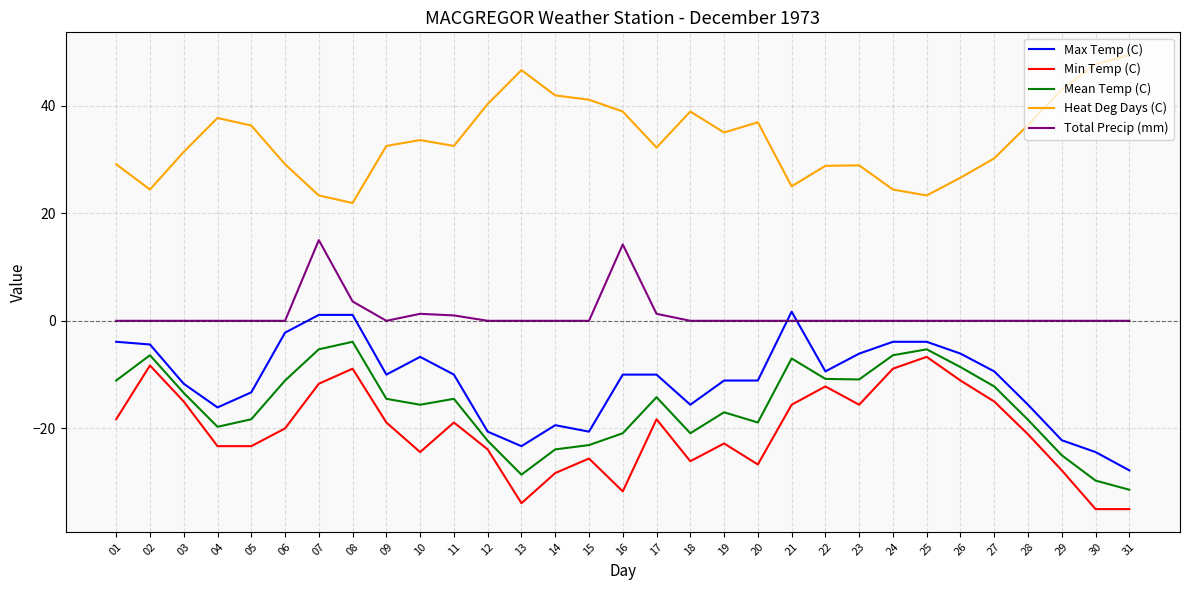

What is the highest value of the Heat Deg Days (C) series?

49.4